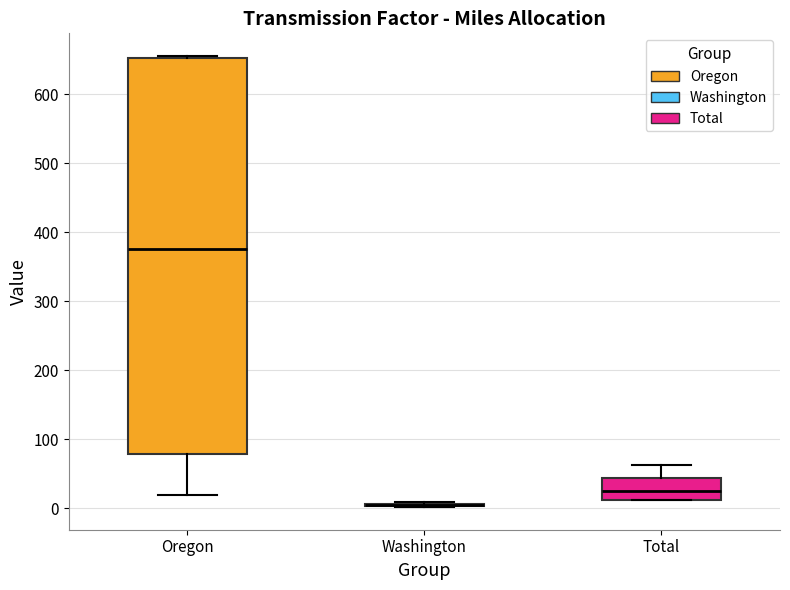

Reading left to right, transcribe this box plot: for each box, give where its median line is, the range the box spans, and where its two whiskers end, as read against the y-axis. The values are not printed on the chart, so give them approximately, as read against the axis.

Oregon: median 380, box 80 to 650, whiskers 20 to 660
Washington: box collapsed to a line at 0, whiskers 0 to 10
Total: median 30, box 10 to 40, whiskers 10 to 60